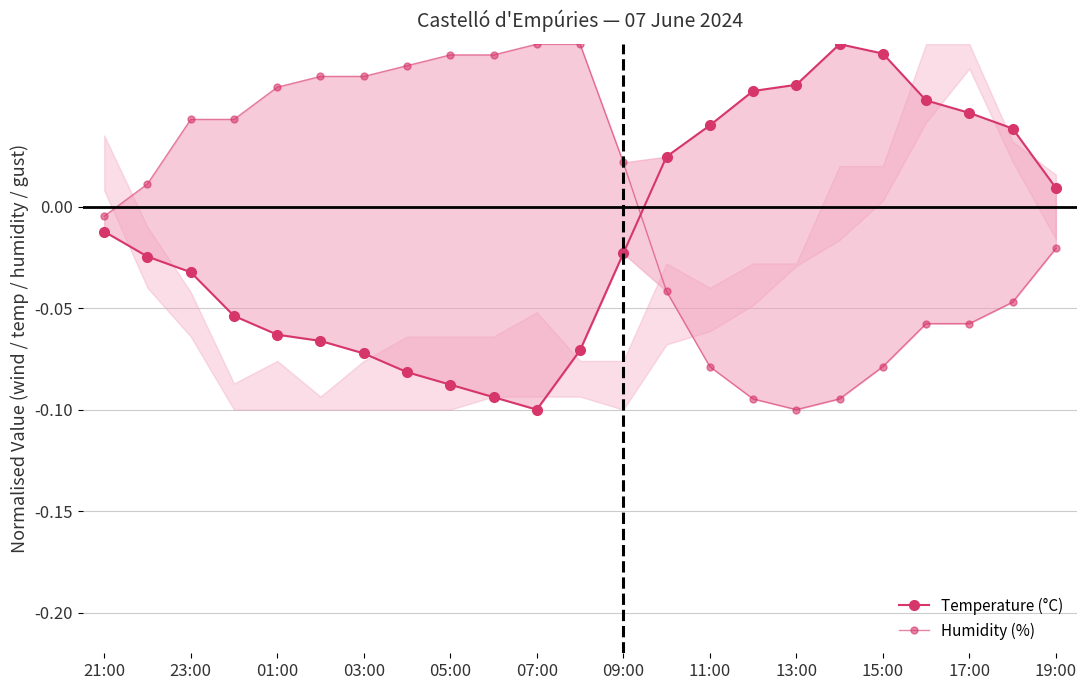

The Temperature (°C) series shows -0.1 at 07:00. True or false?

False